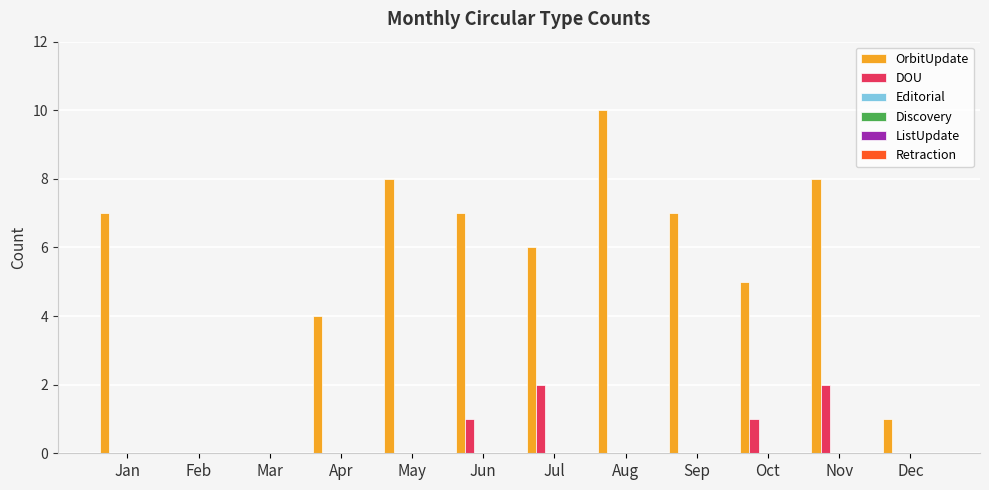

What is the sum of all DOU values?

6